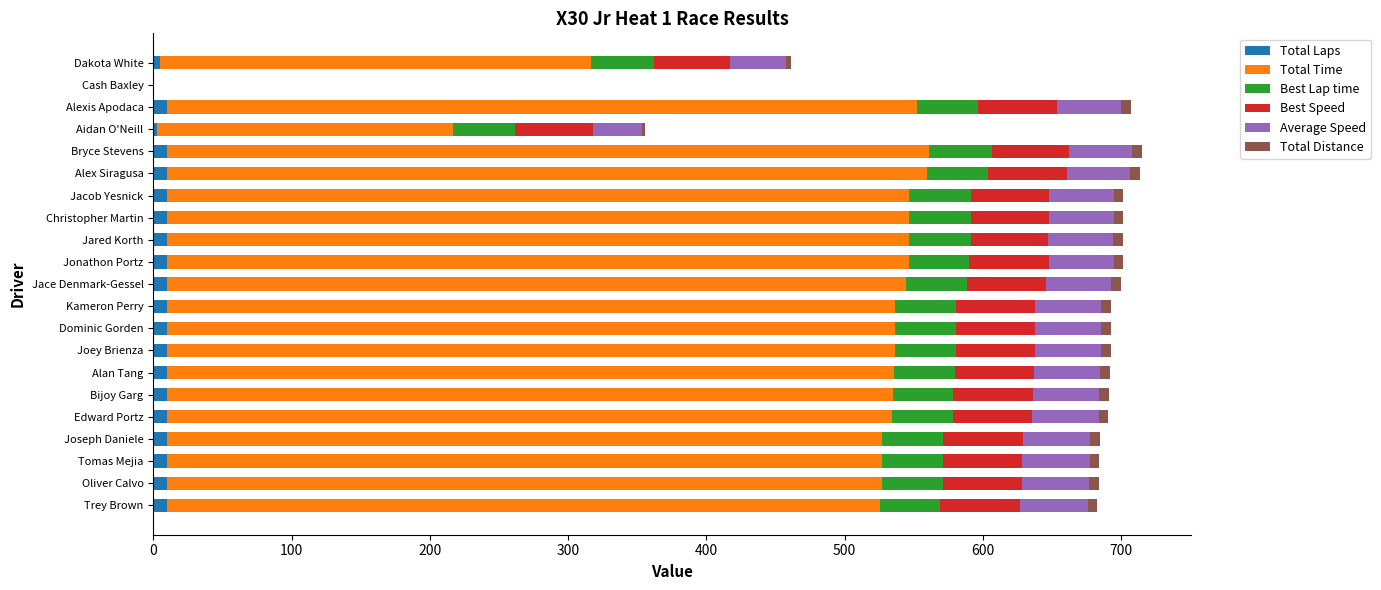

What is the sum of all Average Speed values?

931.6